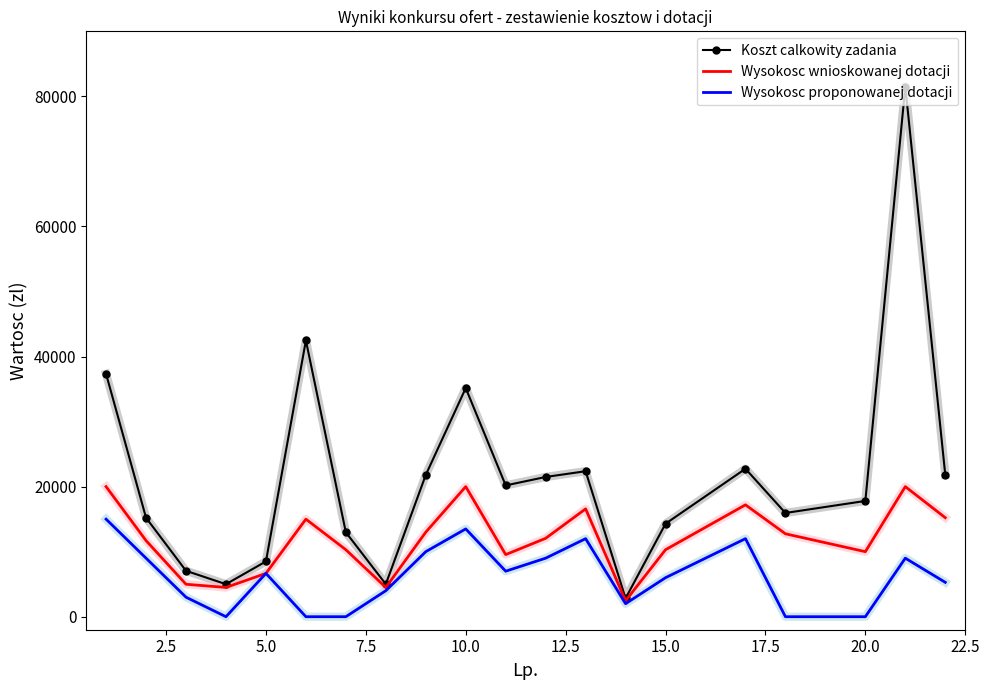

Which series has the widest spread of values?

Koszt calkowity zadania